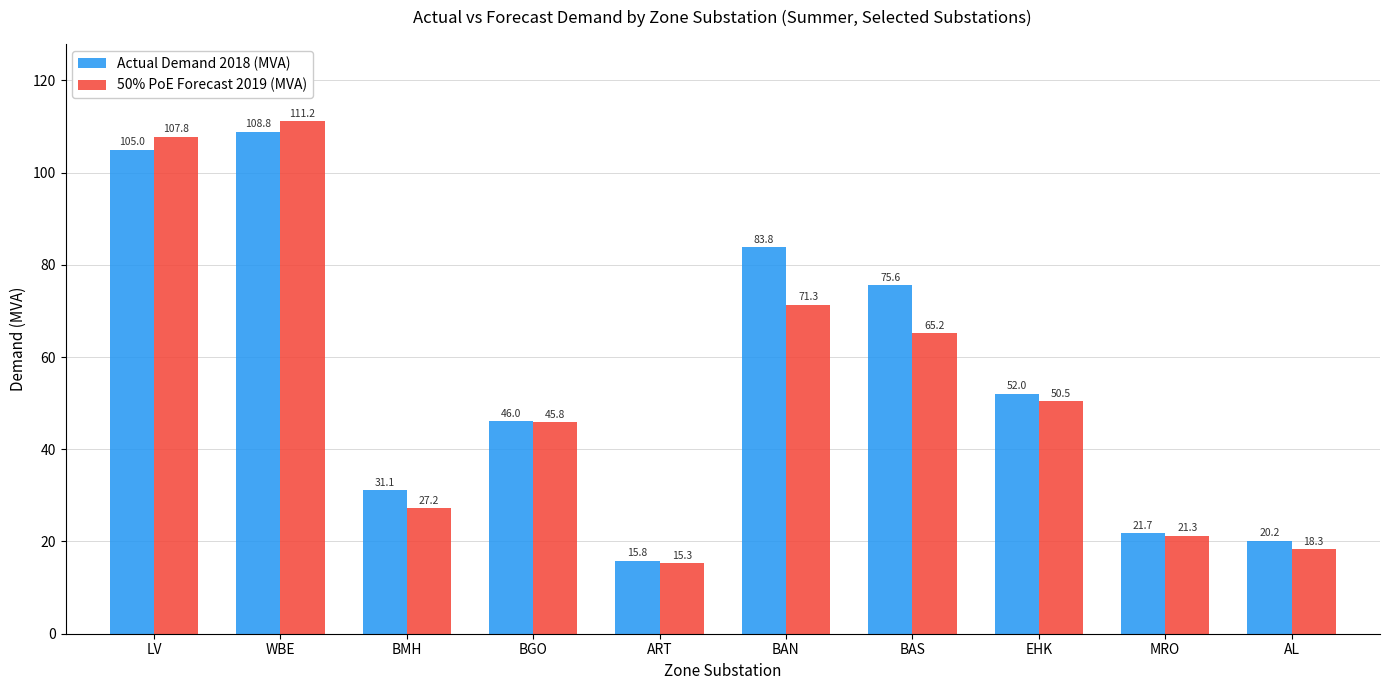

What is the greatest value displayed?

111.2